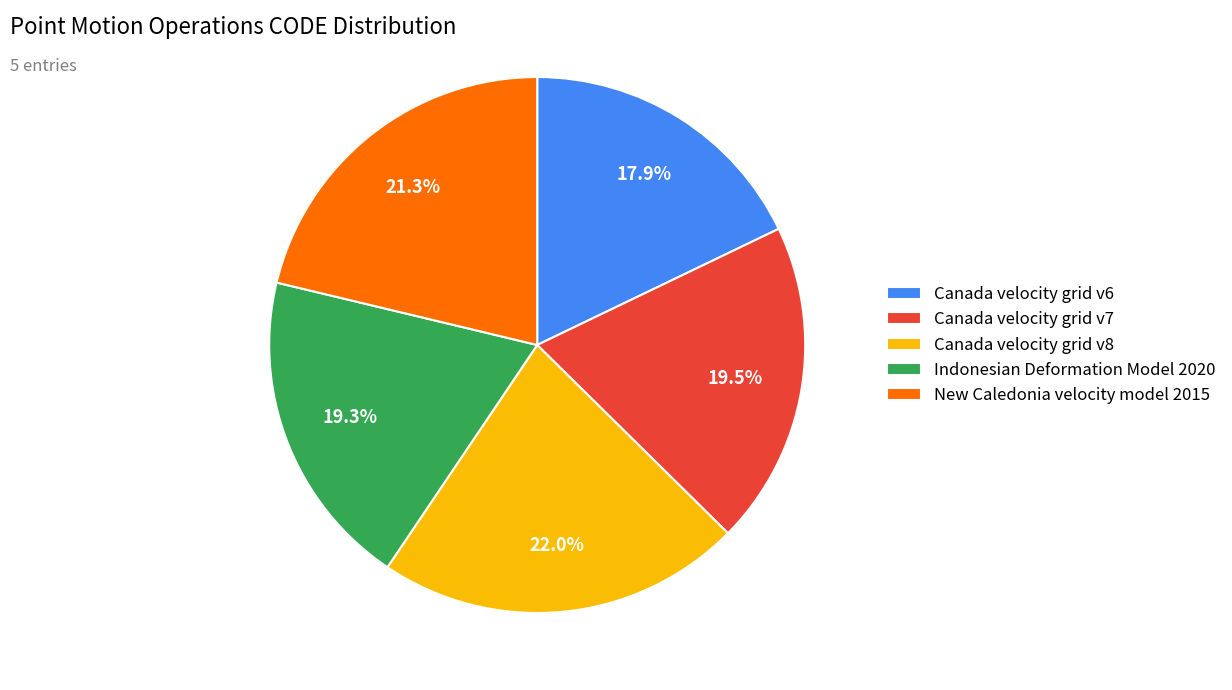

Is it true that Indonesian Deformation Model 2020 is 19% of the pie?

True